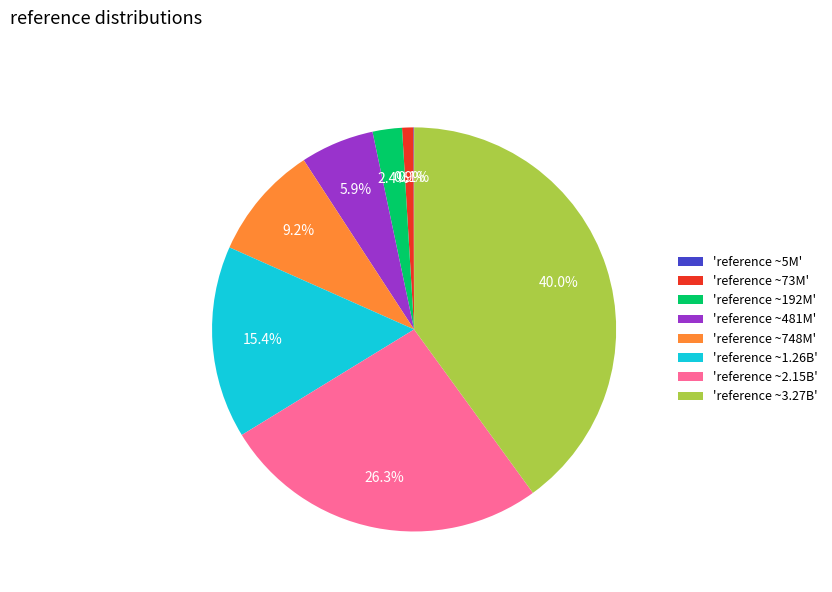

What is the largest slice in the pie chart?

'reference ~3.27B'